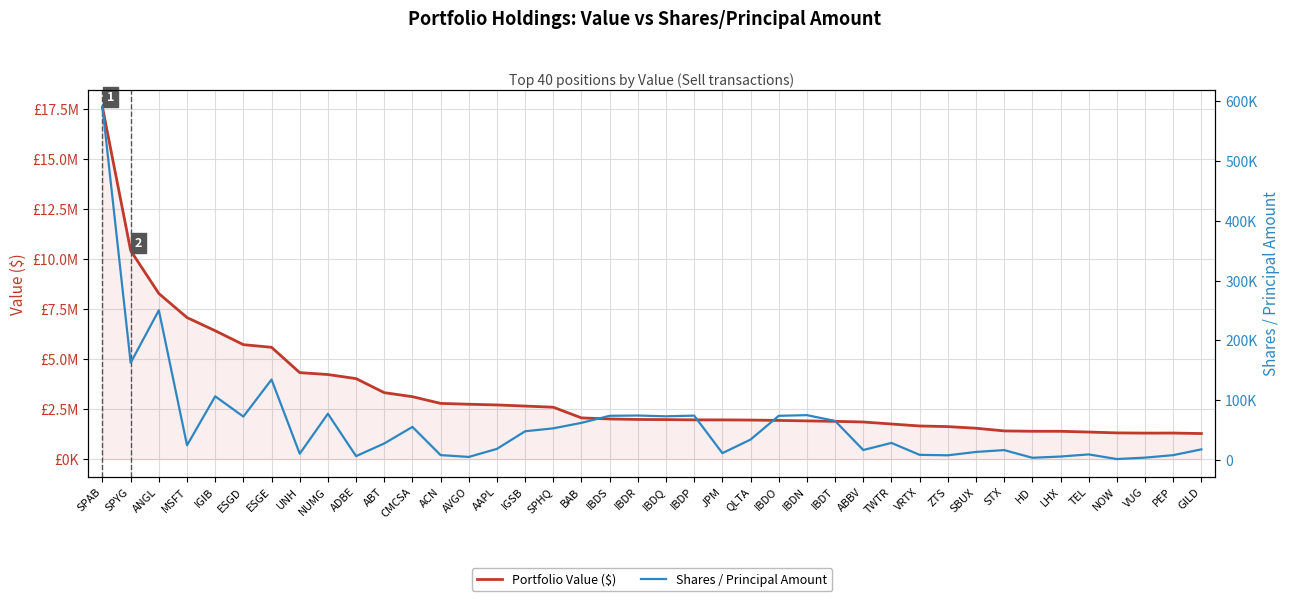

Rank the series at IGSB from lowest to highest value.

Shares / Principal Amount, Portfolio Value ($)